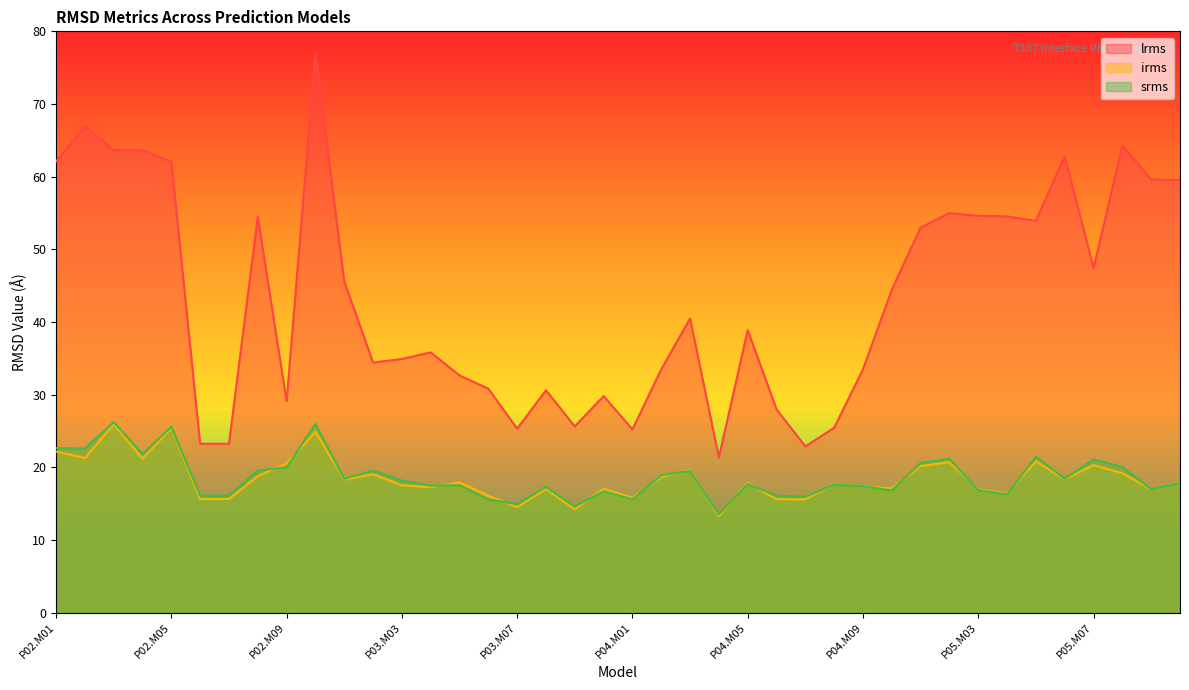

List the labels in order of srms value, largest first.

P02.M03, P02.M10, P02.M05, P02.M01, P02.M02, P02.M04, P05.M05, P05.M02, P05.M07, P05.M01, P05.M08, P02.M09, P02.M08, P03.M02, P04.M03, P04.M02, P03.M01, P05.M06, P03.M03, P05.M10, P04.M05, P04.M08, P03.M05, P03.M04, P04.M09, P03.M08, P05.M09, P05.M03, P04.M10, P03.M10, P05.M04, P02.M06, P02.M07, P04.M06, P04.M07, P04.M01, P03.M06, P03.M07, P03.M09, P04.M04